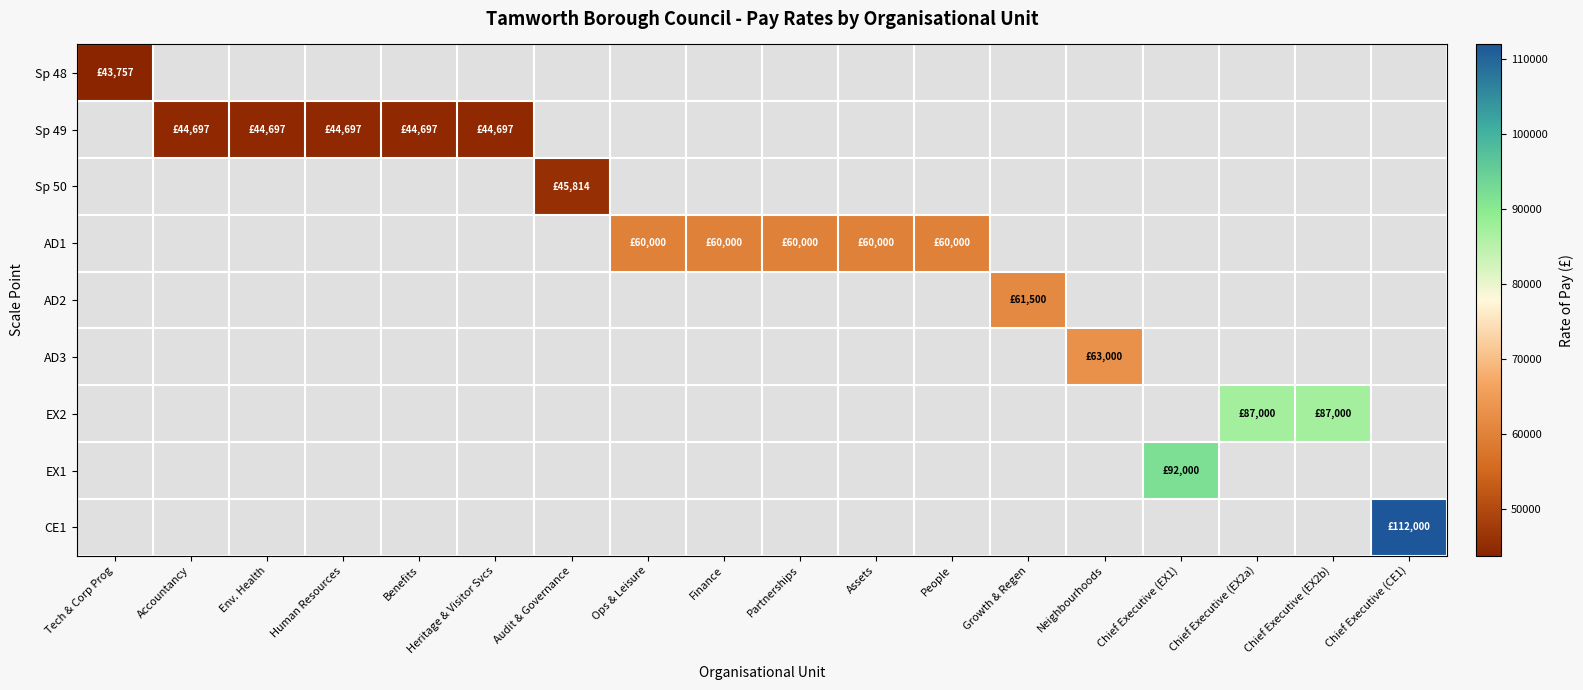

Which series has the largest range (max minus min)?

Sp 48